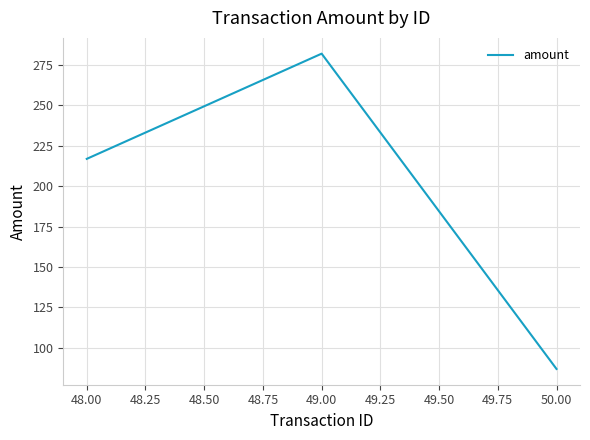

Reading right to left, what are all the values shown in this chart?

86.9	282.0	216.9